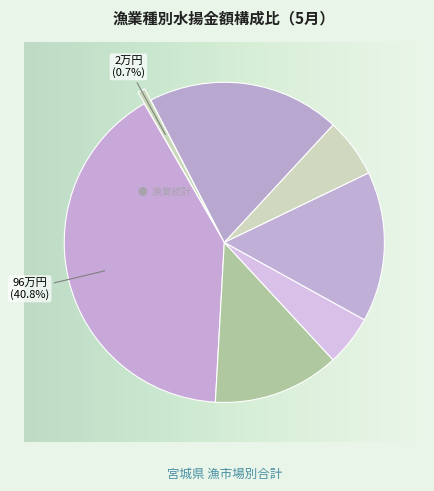

How many slices are in this pie chart?

7